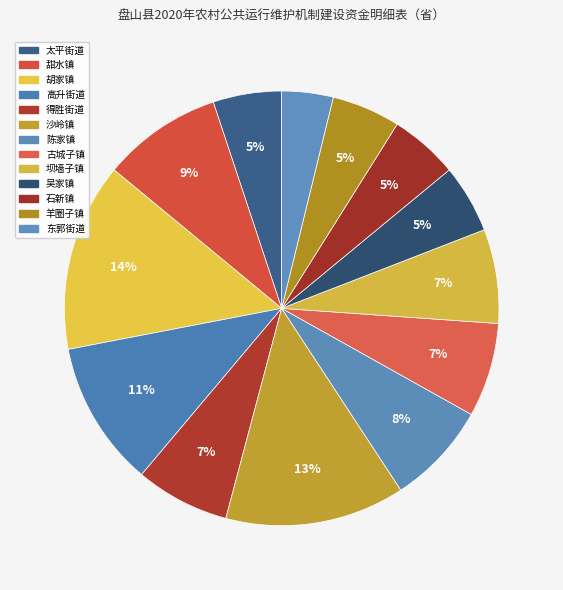

Combined, do 得胜街道 and 高升街道 account for over 50%?

No